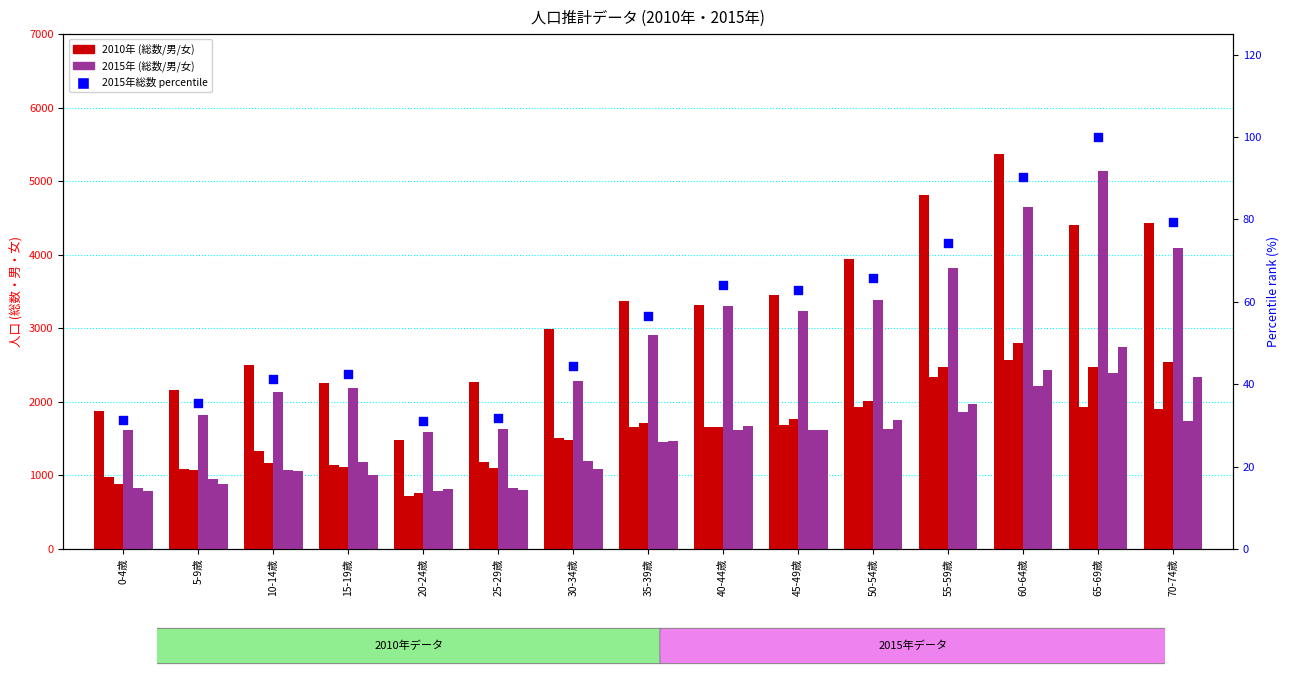

Which series reaches the maximum Y coordinate?

2010年総数